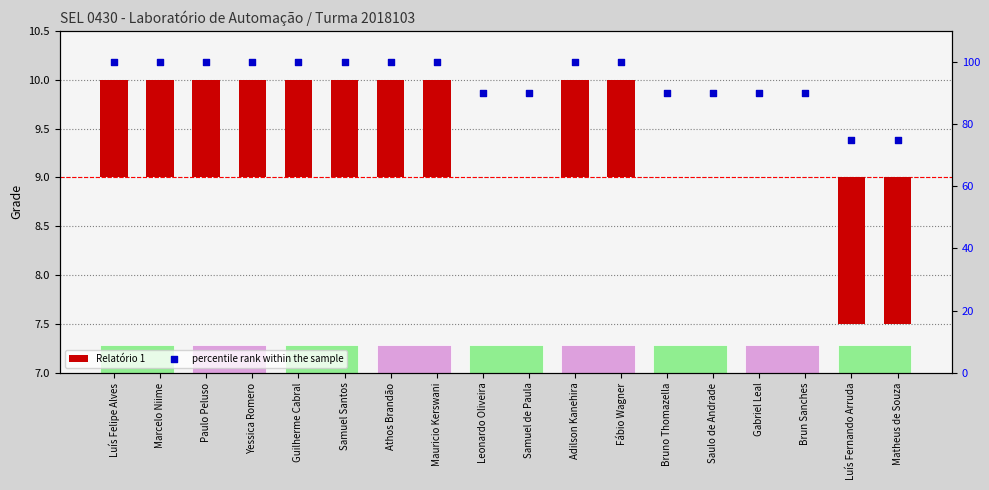

Which series has the largest Y range (max minus min)?

percentile rank within the sample